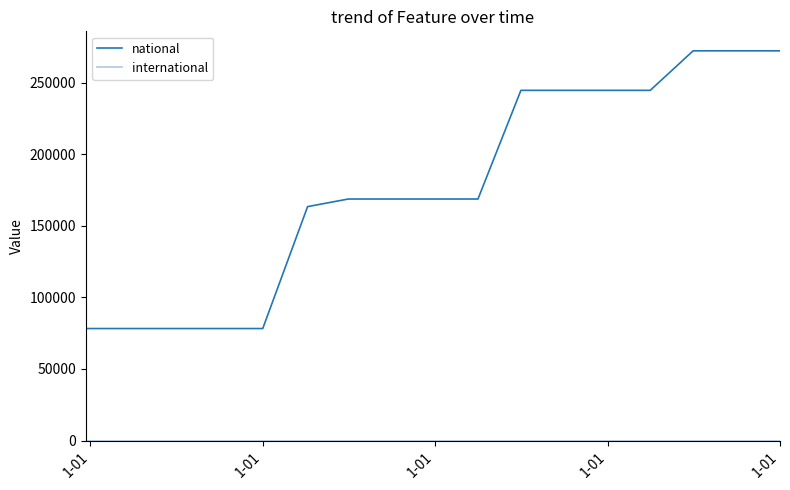

Which series has the widest spread of values?

national